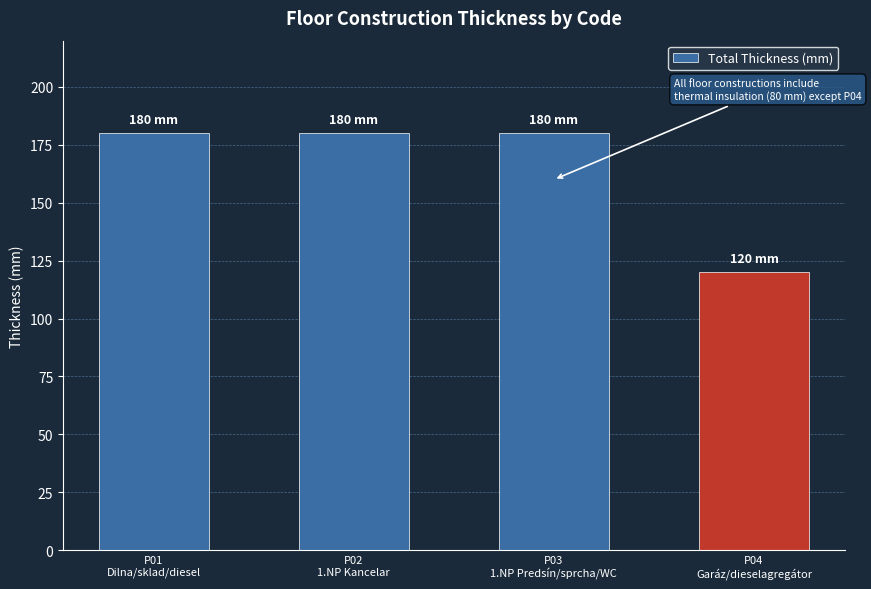

Which category has the lowest value across all series?

P04
Garáz/dieselagregátor